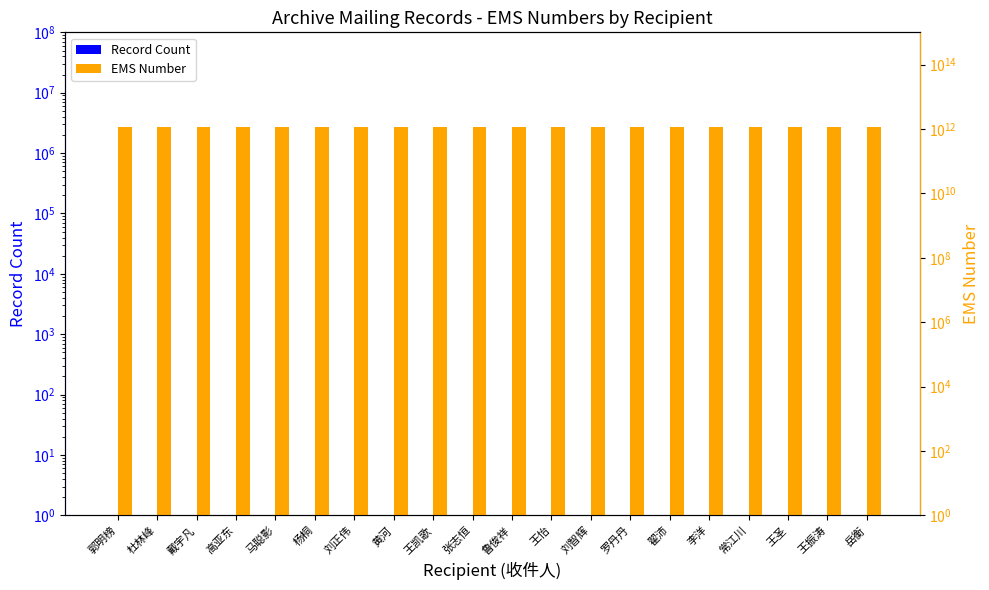

At which category does the chart reach its peak across all series?

岳衡